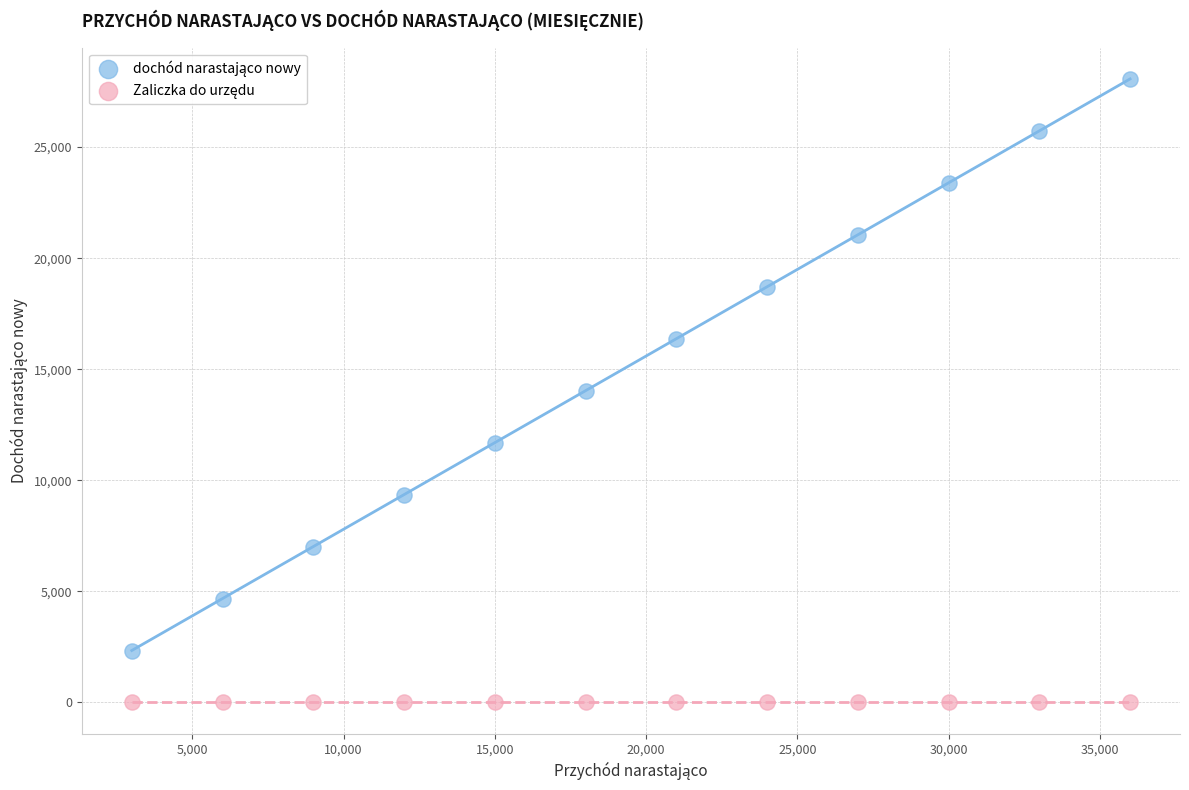

How many points are shown in the scatter plot?

24